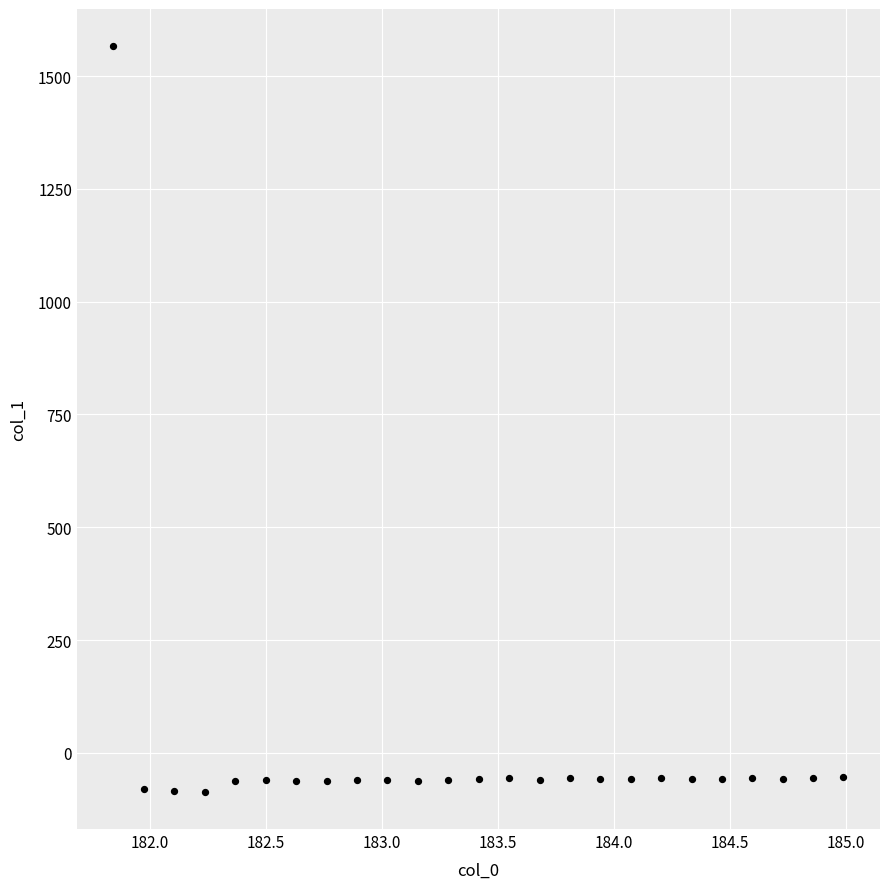

What is the range of Y values (max minus min)?

1652.5